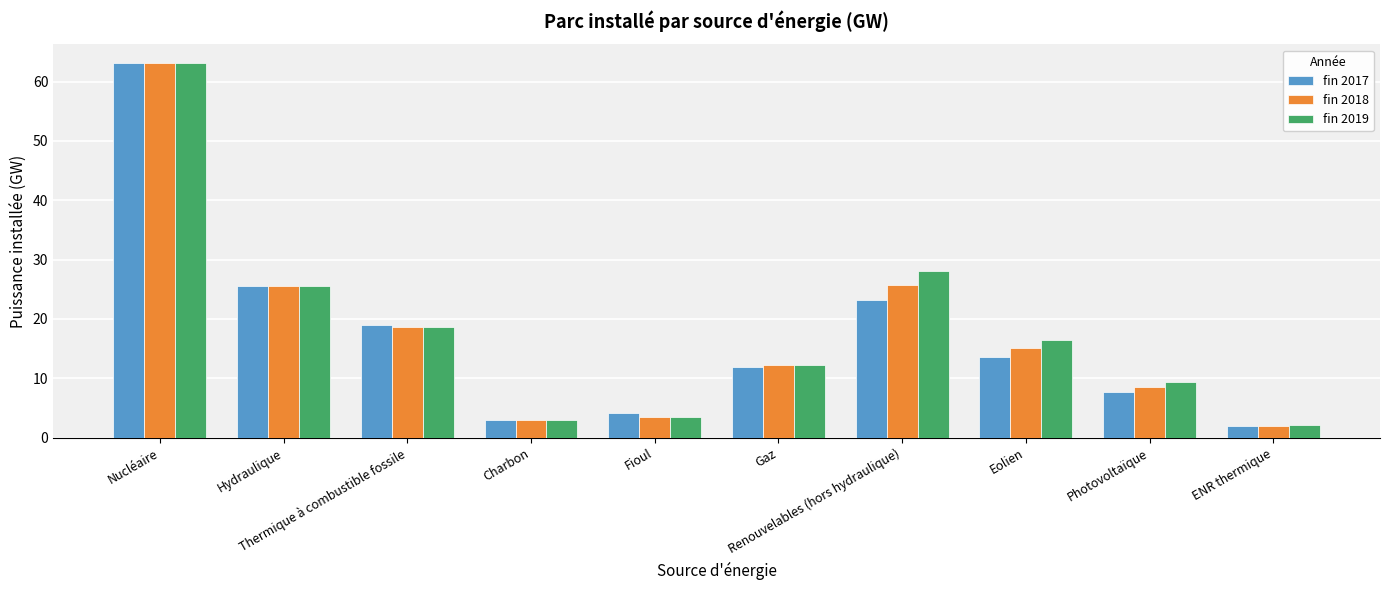

What is the difference between the maximum and minimum values in the fin 2019 series?

61.0